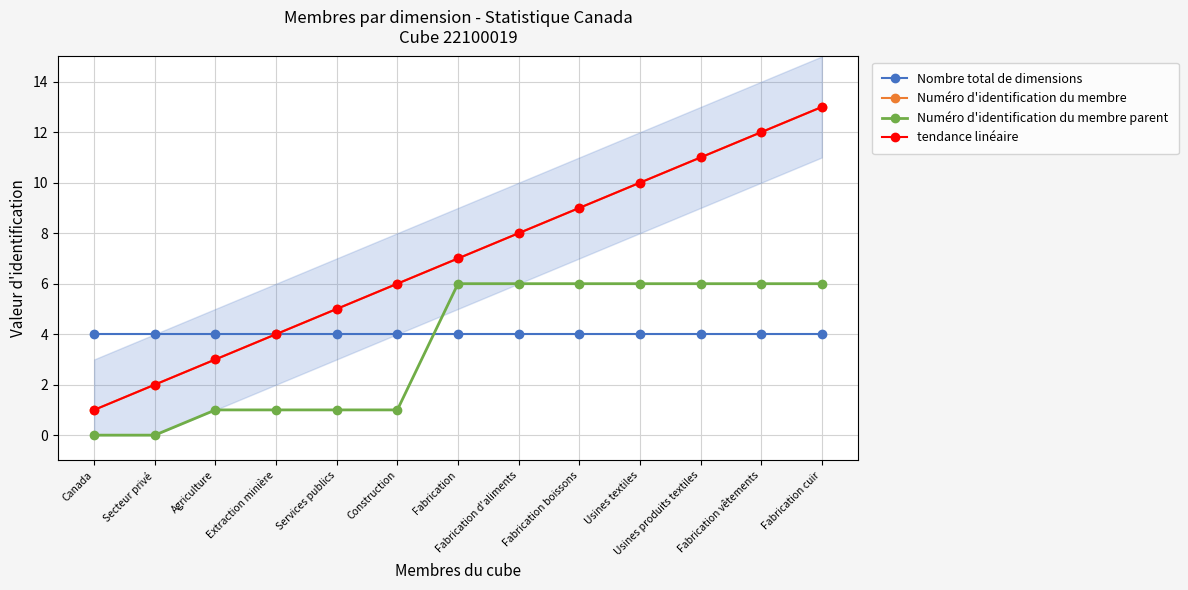

What are all the series names shown in the legend?

Nombre total de dimensions, Numéro d'identification du membre, Numéro d'identification du membre parent, tendance linéaire